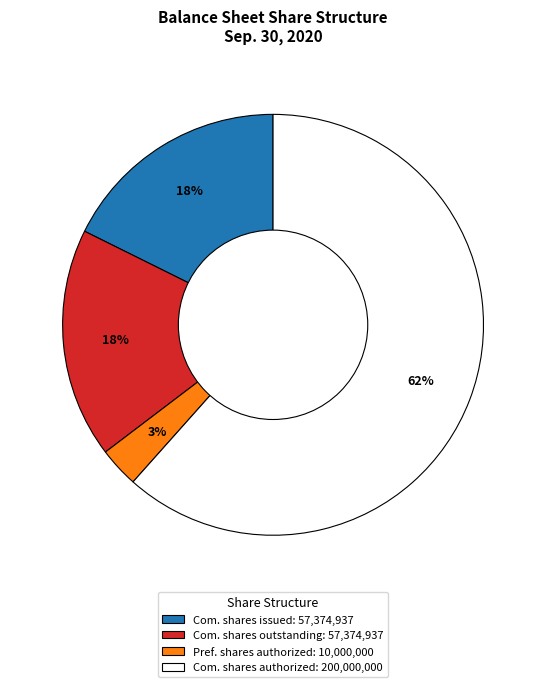

The Com. shares outstanding: 57,374,937 slice represents 18% of the pie. True or false?

True